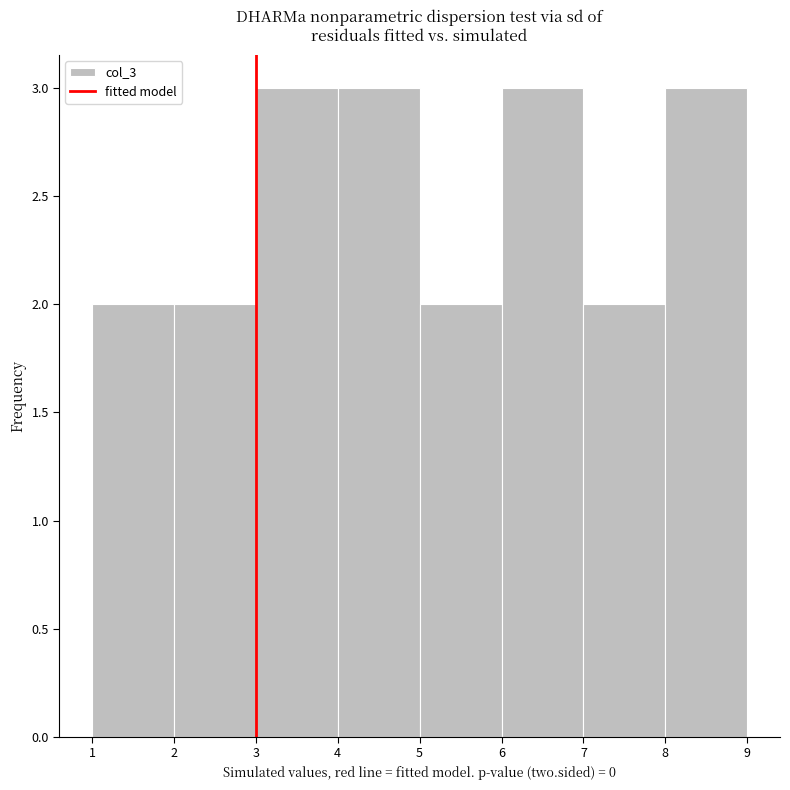

What is the height of the bar covering 2 to 3 on the x-axis? The values are not printed on the chart, so give them approximately, as read against the axis.

2